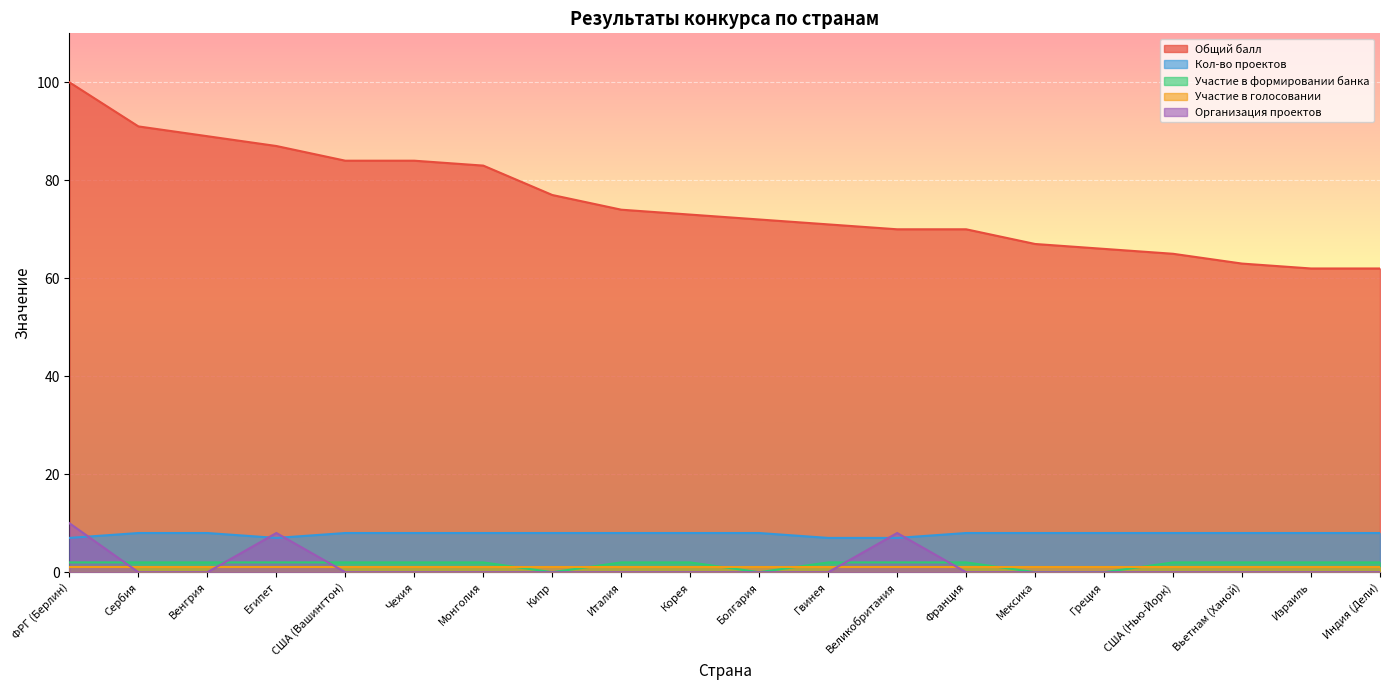

At which category does the chart reach its minimum across all series?

Кипр